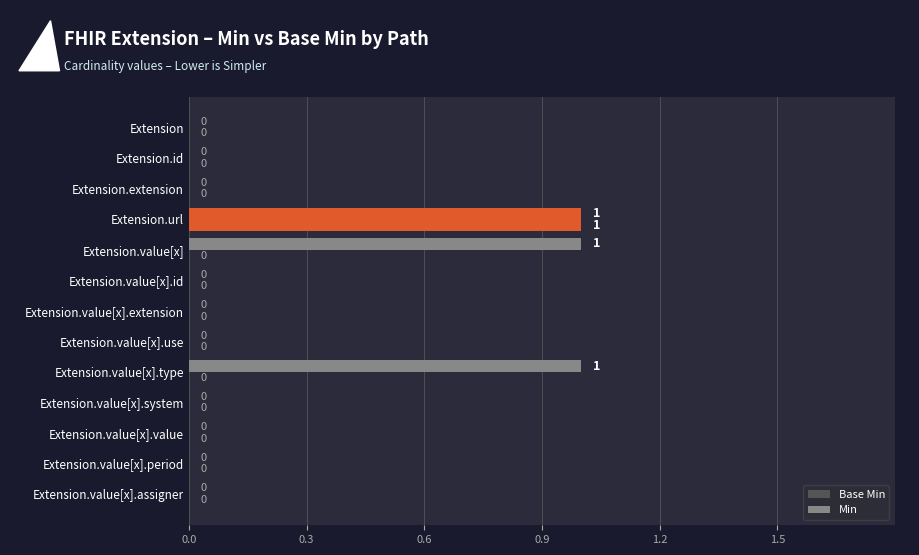

What is the highest value of the Min series?

1